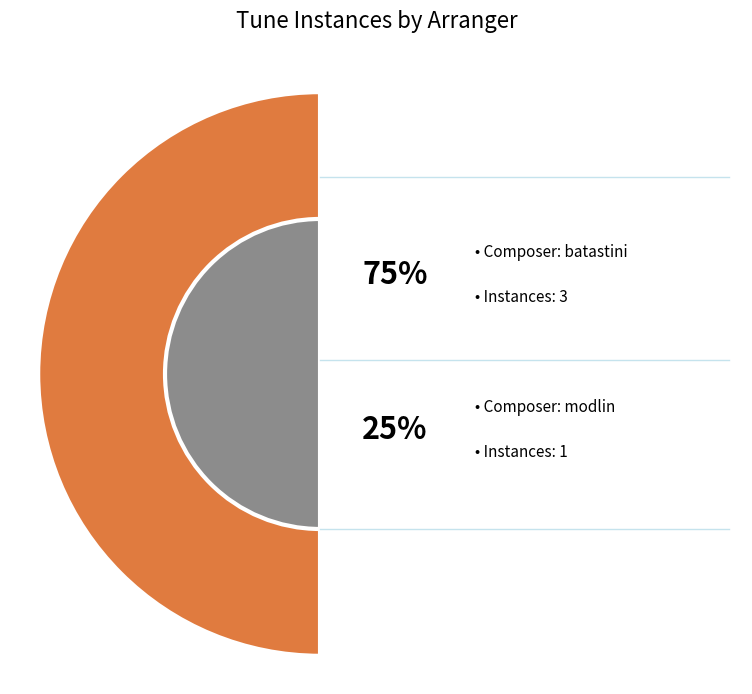

What is the ratio of the value at let_all_praise_the_name_of_the_batastini to the value at let_all_praise_the_name_of_the_modlin?

3.0